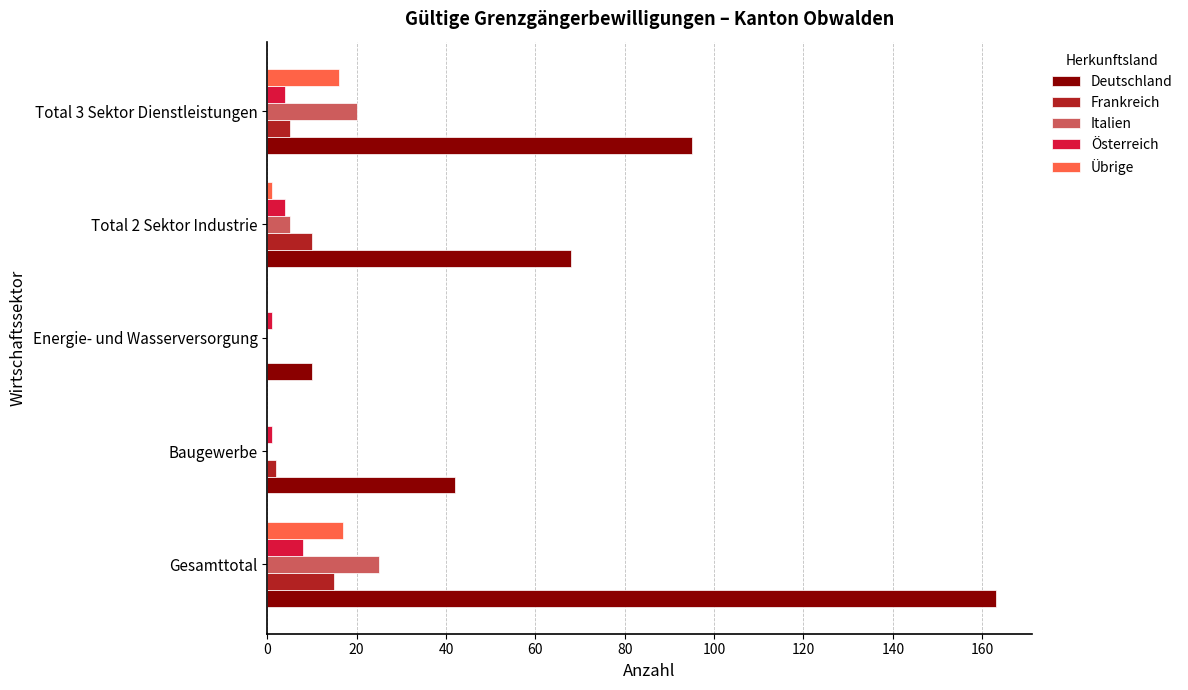

Which series has the largest range (max minus min)?

Deutschland